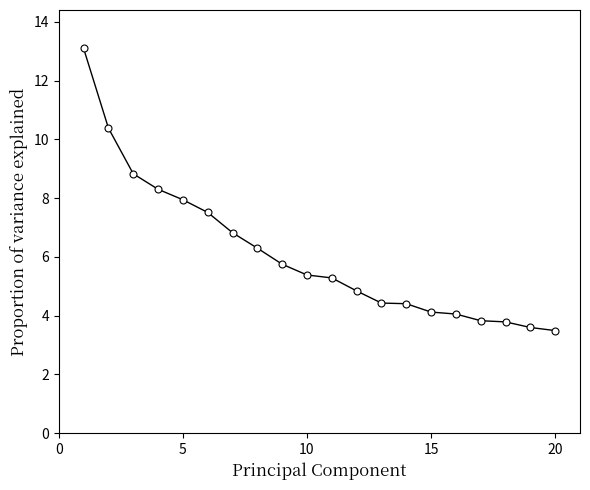

What is the difference between the maximum and minimum values?

9.6